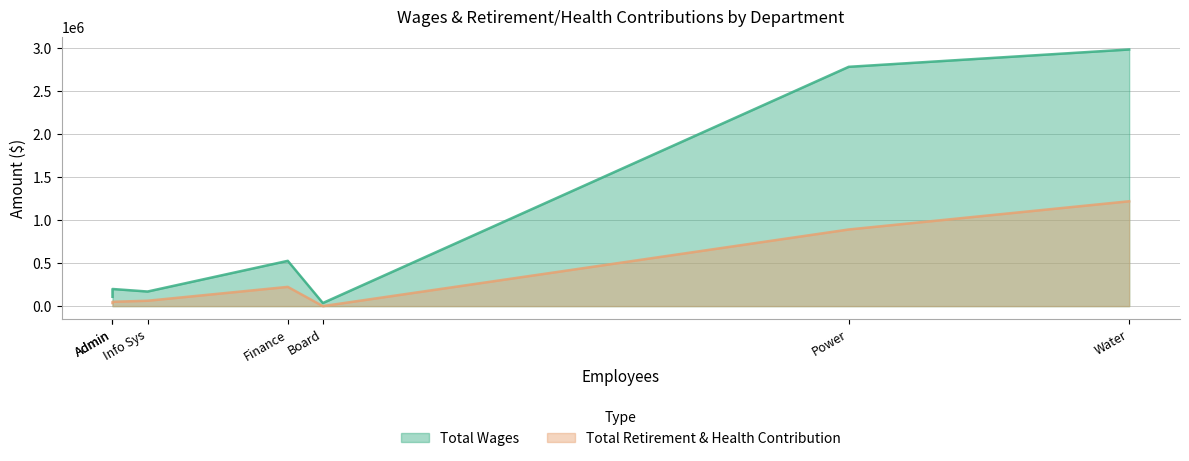

What value does the data have at Info Sys?

169631